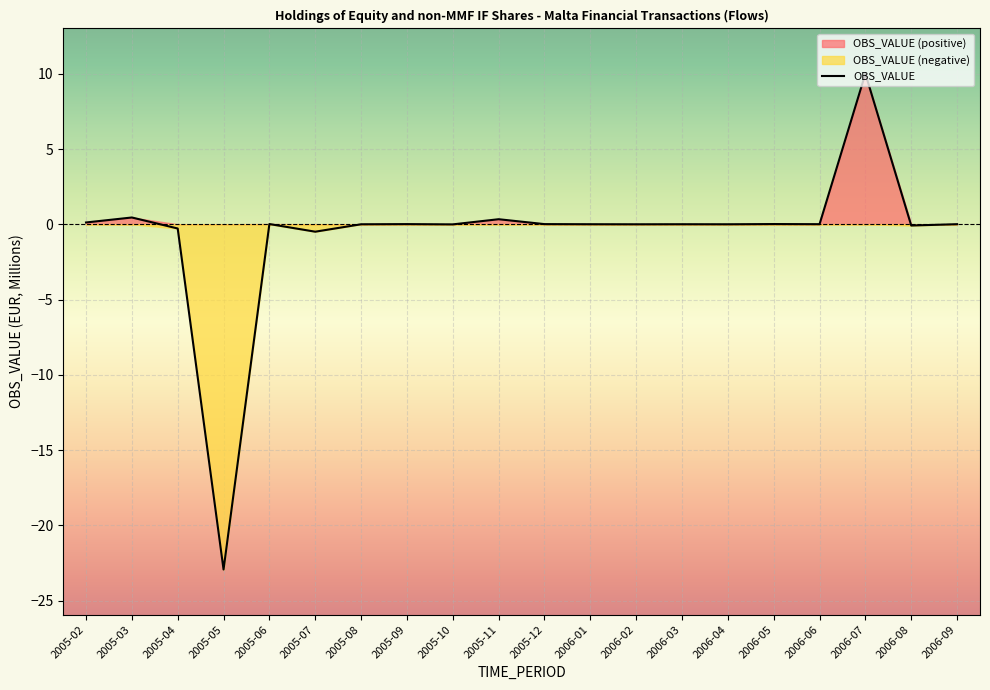

Which has a higher value, 2005-03 or 2006-06?

2005-03